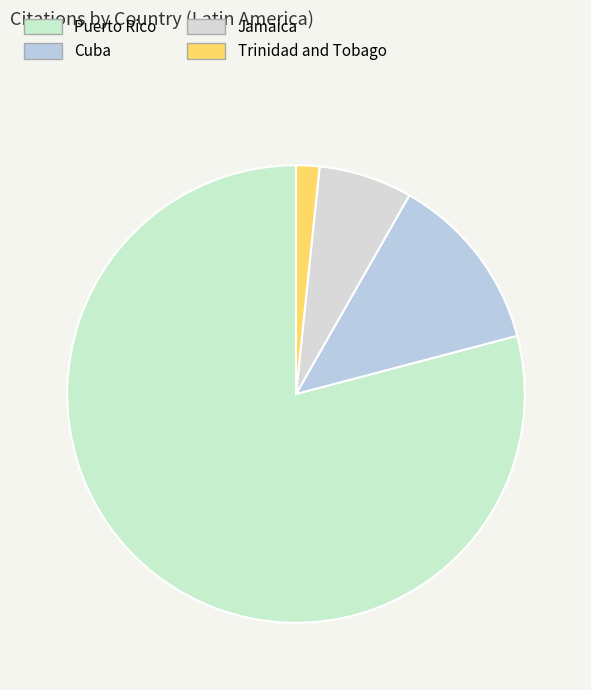

How many slices are in this pie chart?

4